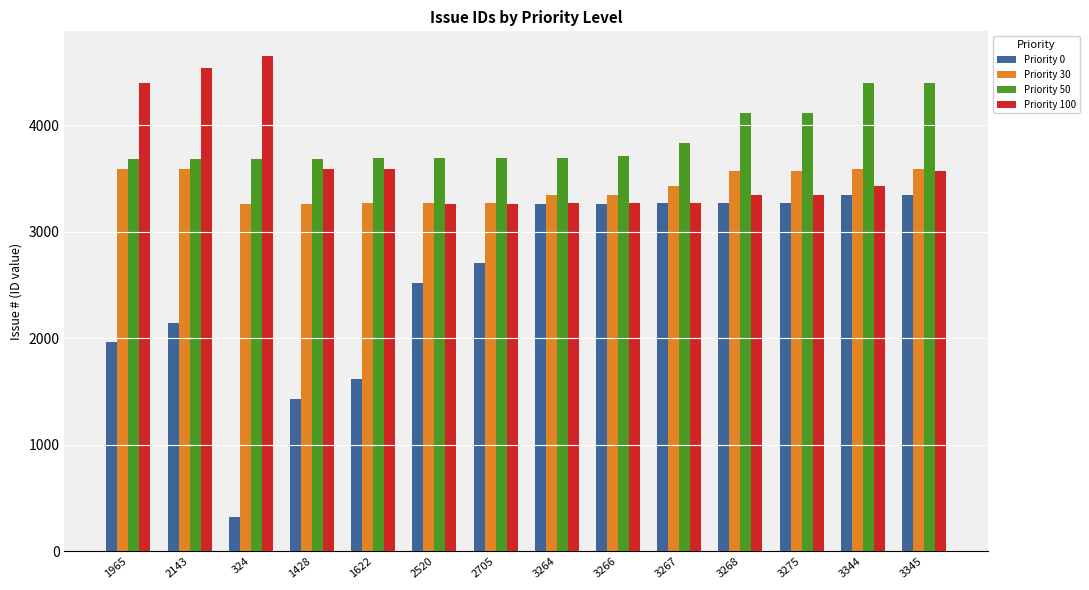

Is it true that Priority 0 equals 324 at 324?

True